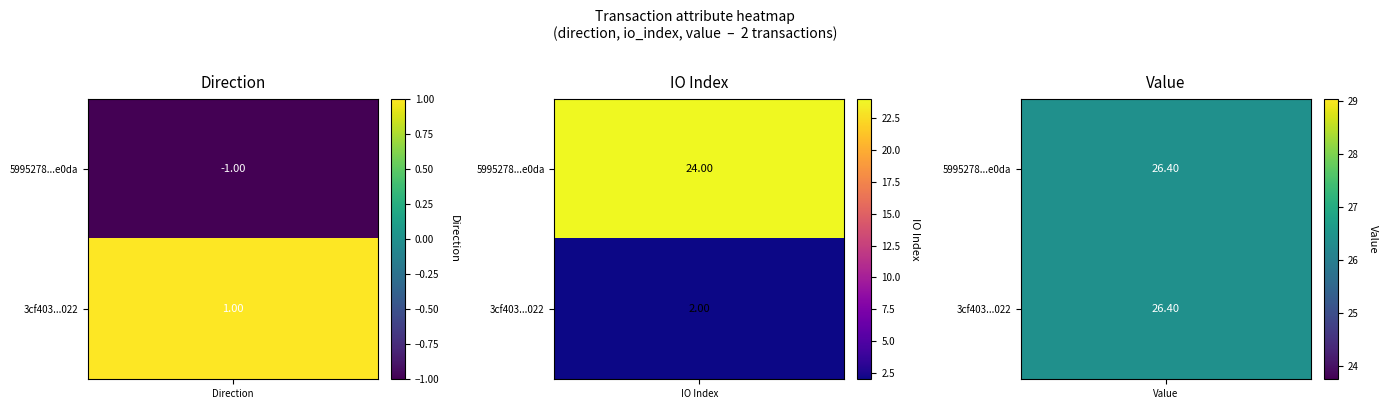

What is the difference between the highest and lowest values at direction?

2.0